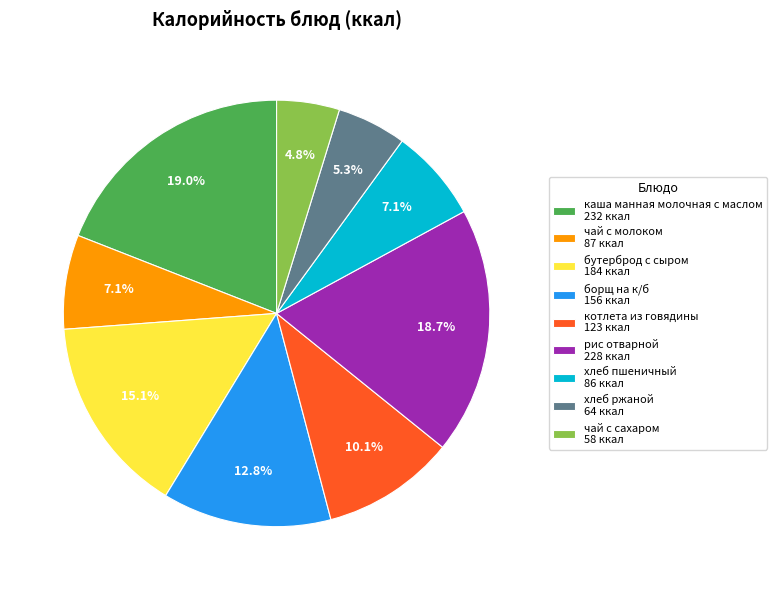

Do чай с сахаром and хлеб пшеничный together represent more than half of the pie?

No